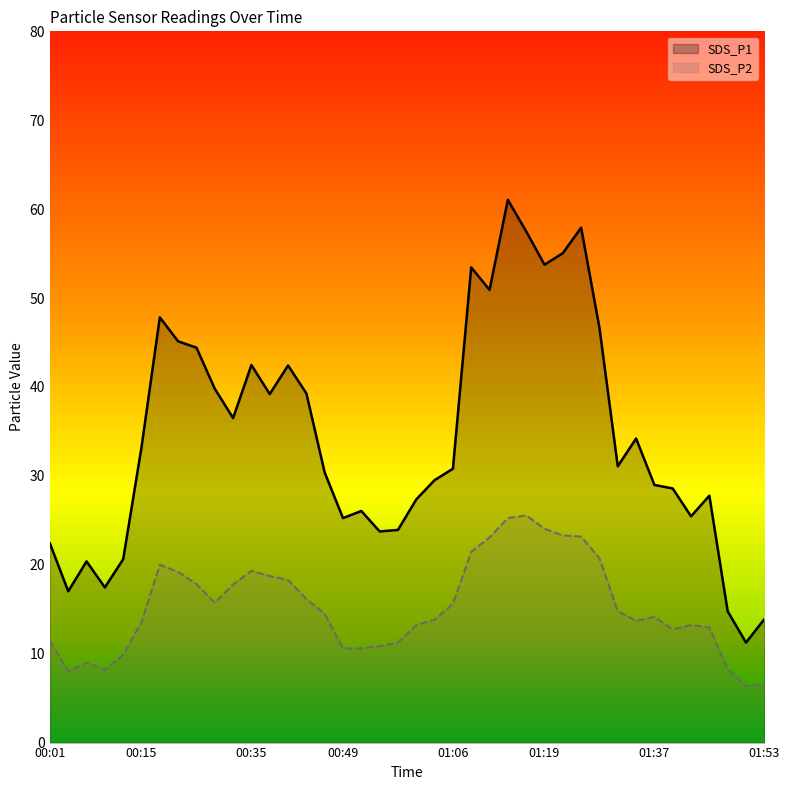

Reading right to left, transcribe all the data shown in this chart.

SDS_P1 line: 13.9	11.2	14.8	27.8	25.4	28.6	29.0	34.2	31.1	46.6	57.9	55.0	53.8	57.5	61.0	50.9	53.5	30.8	29.5	27.4	23.9	23.8	26.1	25.2	30.4	39.3	42.4	39.2	42.5	36.5	39.8	44.4	45.1	47.8	33.2	20.6	17.4	20.4	17.0	22.4
SDS_P2 line: 6.5	6.3	8.3	12.9	13.2	12.7	14.2	13.7	14.8	20.7	23.2	23.3	24.1	25.6	25.2	23.1	21.4	15.6	13.8	13.2	11.3	10.8	10.6	10.6	14.5	16.1	18.3	18.7	19.3	17.8	15.7	17.8	19.2	20.0	13.6	9.9	8.2	9.0	8.0	11.4